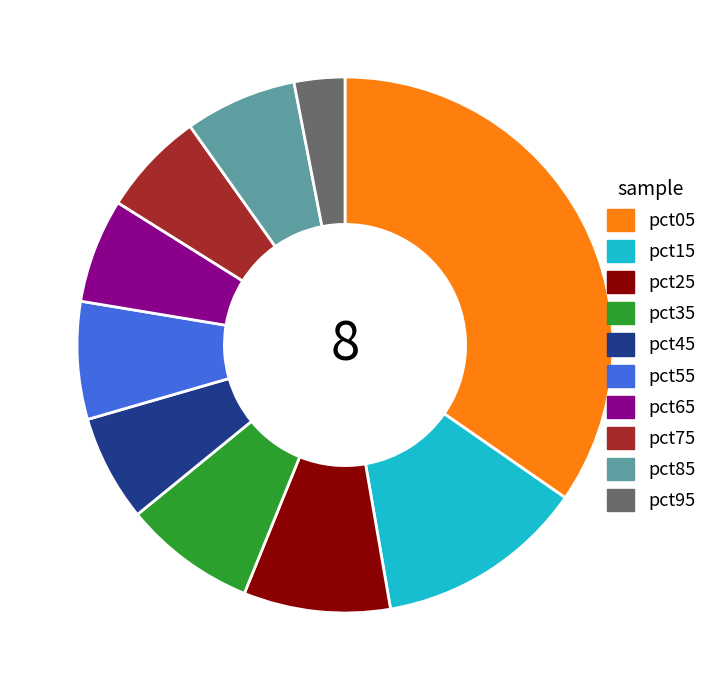

Is the sum of pct95 and pct55 greater than half?

No